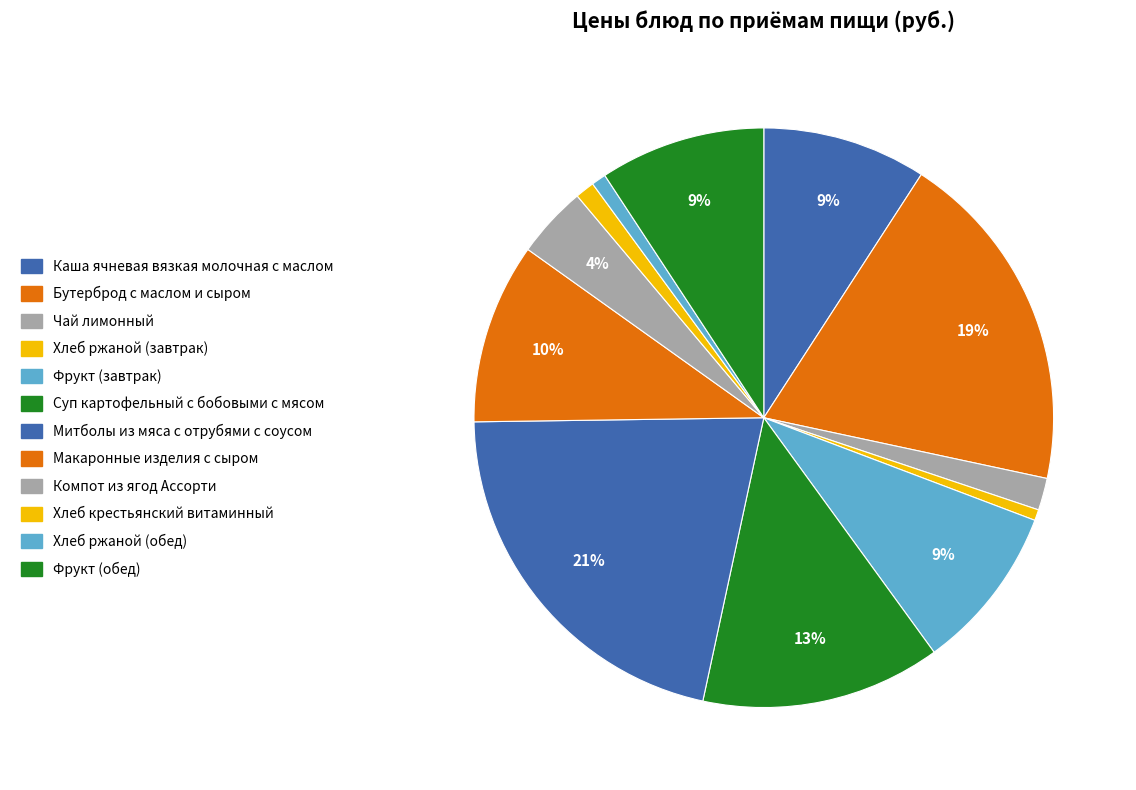

Rank the categories by value from lowest to highest.

Хлеб ржаной (завтрак), Хлеб ржаной (обед), Хлеб крестьянский витаминный, Чай лимонный, Компот из ягод Ассорти, Каша ячневая вязкая молочная с маслом, Фрукт (завтрак), Фрукт (обед), Макаронные изделия с сыром, Суп картофельный с бобовыми с мясом, Бутерброд с маслом и сыром, Митболы из мяса с отрубями с соусом